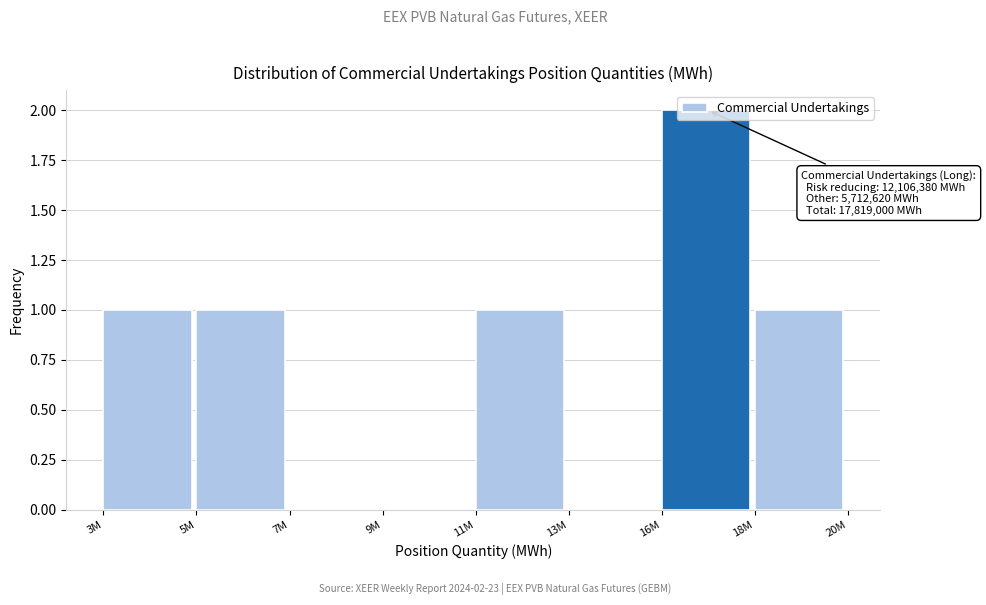

What is the sum of all values?

6